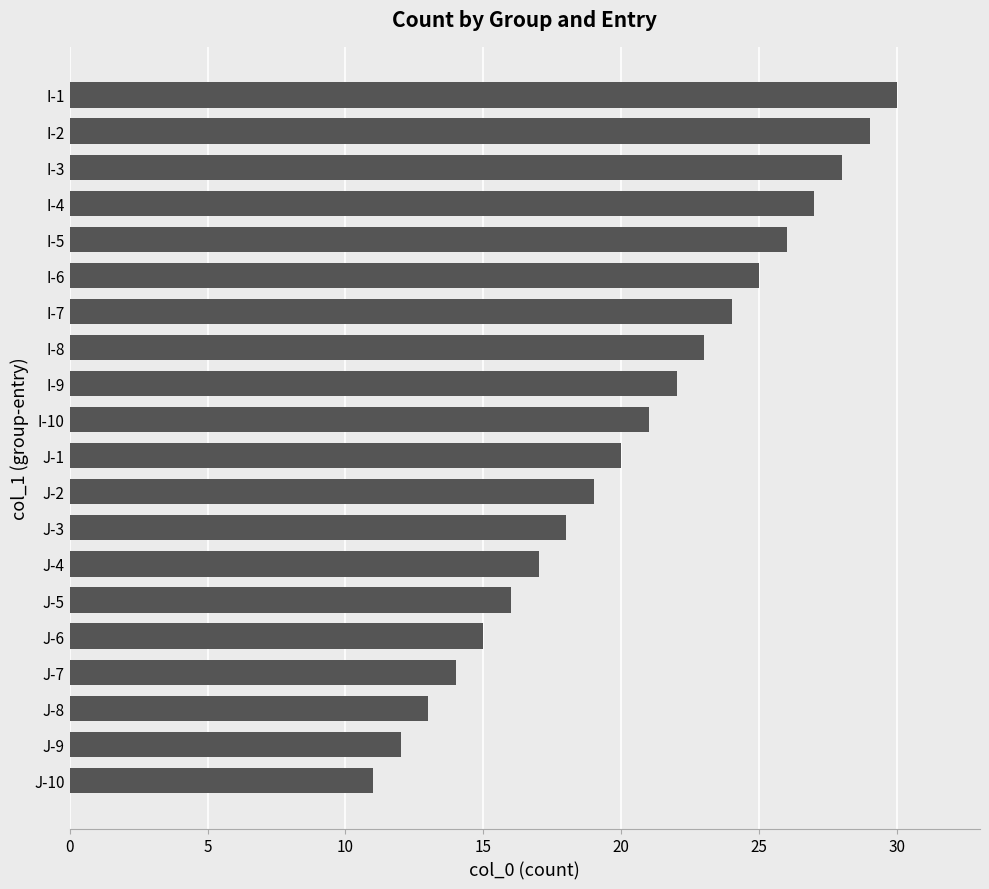

Which category has the highest value across all series?

I-1